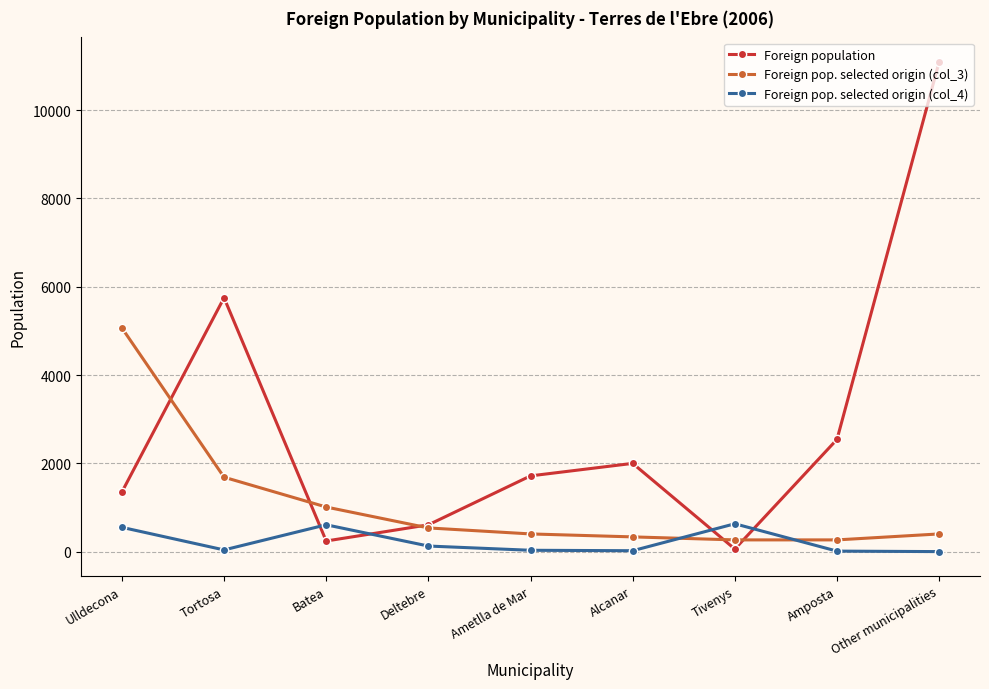

At which label does Foreign population first exceed 1719?

Tortosa